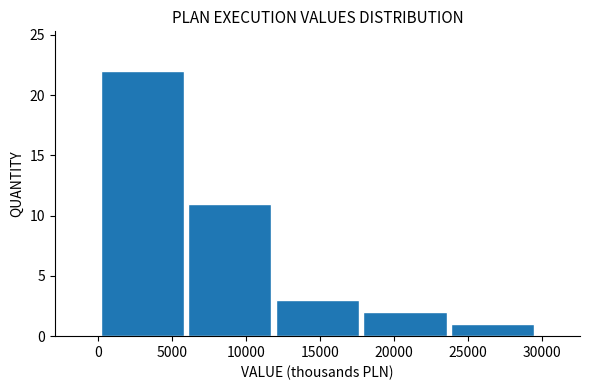

How tall is the bar that spans 12000 to 18000 on the x-axis? Neither the bar edges nor the heights are printed on the chart, so give them approximately, as read against the axes.

3